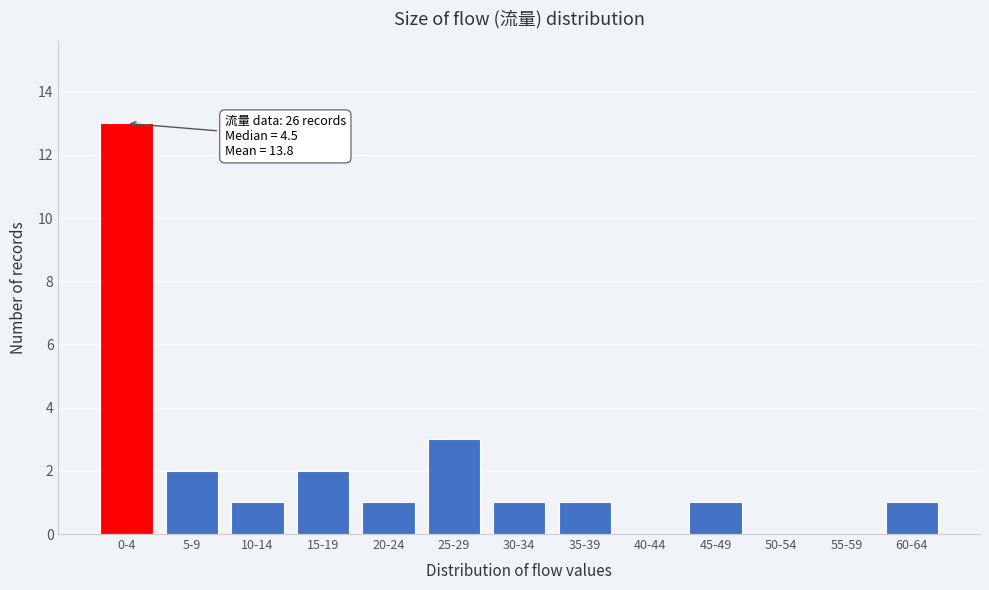

Reading left to right, what are all the values shown in this chart?

0-4=13	5-9=2	10-14=1	15-19=2	20-24=1	25-29=3	30-34=1	35-39=1	40-44=0	45-49=1	50-54=0	55-59=0	60-64=1